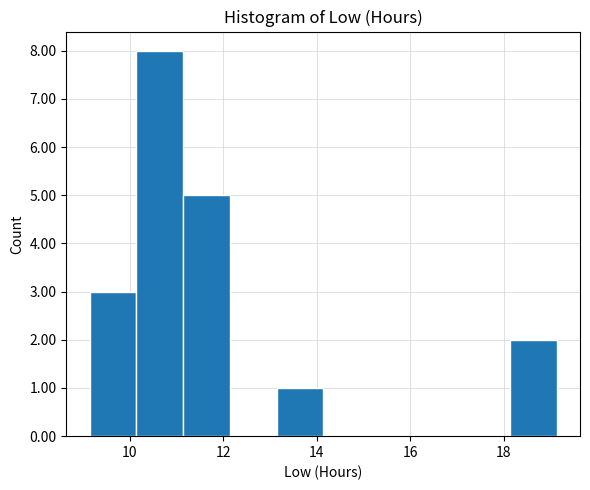

What is the height of the bar covering 10.2 to 11.2 on the x-axis? Neither the bar edges nor the heights are printed on the chart, so give them approximately, as read against the axes.

8